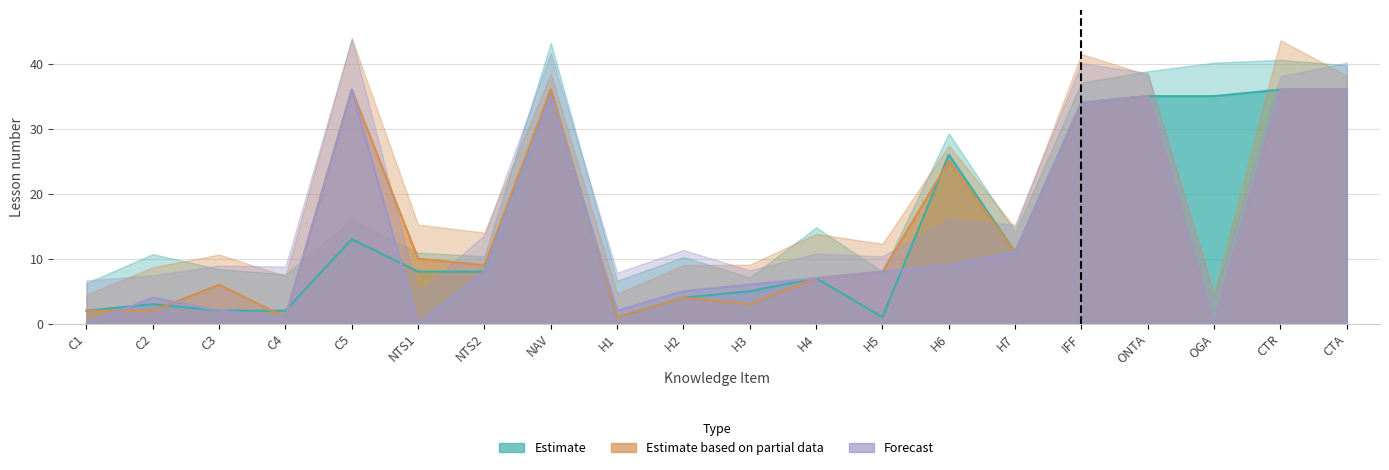

Reading right to left, what are all the values shown in this chart?

Estimate: CTA=36	CTR=36	OGA=35	ONTA=35	IFF=34	H7=11	H6=26	H5=1	H4=7	H3=5	H2=4	H1=1	NAV=36	NTS2=8	NTS1=8	C5=13	C4=2	C3=2	C2=3	C1=2
Estimate based on partial data: CTA=36	CTR=36	OGA=0	ONTA=35	IFF=34	H7=11	H6=25	H5=8	H4=7	H3=3	H2=4	H1=1	NAV=36	NTS2=9	NTS1=10	C5=36	C4=1	C3=6	C2=2	C1=2
Forecast: CTA=36	CTR=36	OGA=0	ONTA=35	IFF=34	H7=11	H6=9	H5=8	H4=7	H3=6	H2=5	H1=2	NAV=35	NTS2=8	NTS1=0	C5=36	C4=1	C3=2	C2=4	C1=0